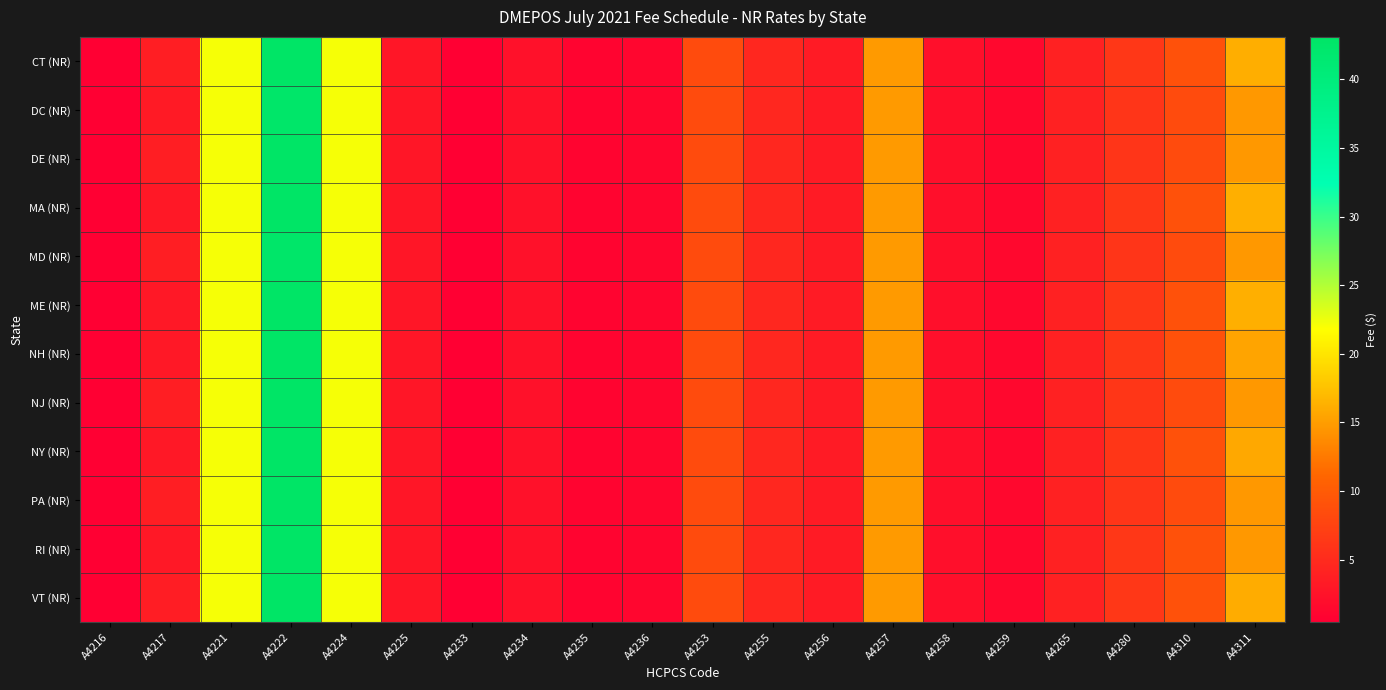

Reading right to left, extract all data points from this chart.

CT (NR): A4311=16.2	A4310=9.0	A4280=6.3	A4265=4.0	A4259=1.4	A4258=2.1	A4257=14.8	A4256=3.4	A4255=4.5	A4253=8.3	A4236=1.2	A4235=1.0	A4234=2.4	A4233=0.5	A4225=2.9	A4224=22.1	A4222=43.1	A4221=22.1	A4217=3.6	A4216=0.5
DC (NR): A4311=14.7	A4310=8.3	A4280=6.0	A4265=4.0	A4259=1.4	A4258=2.1	A4257=14.8	A4256=3.4	A4255=4.5	A4253=8.3	A4236=1.2	A4235=1.0	A4234=2.4	A4233=0.5	A4225=2.9	A4224=22.1	A4222=42.6	A4221=22.1	A4217=3.2	A4216=0.5
DE (NR): A4311=14.7	A4310=8.3	A4280=6.0	A4265=4.0	A4259=1.4	A4258=2.1	A4257=14.8	A4256=3.4	A4255=4.5	A4253=8.3	A4236=1.2	A4235=1.0	A4234=2.4	A4233=0.5	A4225=2.9	A4224=22.1	A4222=43.1	A4221=22.1	A4217=3.6	A4216=0.5
MA (NR): A4311=16.3	A4310=9.0	A4280=6.3	A4265=4.0	A4259=1.4	A4258=2.1	A4257=14.8	A4256=3.4	A4255=4.5	A4253=8.3	A4236=1.2	A4235=1.0	A4234=2.4	A4233=0.5	A4225=2.9	A4224=22.1	A4222=43.1	A4221=22.1	A4217=3.1	A4216=0.5
MD (NR): A4311=14.7	A4310=8.3	A4280=6.0	A4265=4.0	A4259=1.4	A4258=2.1	A4257=14.8	A4256=3.4	A4255=4.5	A4253=8.3	A4236=1.2	A4235=1.0	A4234=2.4	A4233=0.5	A4225=2.9	A4224=22.1	A4222=42.6	A4221=22.1	A4217=3.6	A4216=0.5
ME (NR): A4311=16.3	A4310=9.0	A4280=6.3	A4265=4.0	A4259=1.4	A4258=2.1	A4257=14.8	A4256=3.4	A4255=4.5	A4253=8.3	A4236=1.2	A4235=1.0	A4234=2.4	A4233=0.5	A4225=2.9	A4224=22.1	A4222=43.1	A4221=22.1	A4217=3.1	A4216=0.5
NH (NR): A4311=15.5	A4310=9.0	A4280=6.3	A4265=4.0	A4259=1.4	A4258=2.1	A4257=14.8	A4256=3.4	A4255=4.5	A4253=8.3	A4236=1.2	A4235=1.0	A4234=2.4	A4233=0.5	A4225=2.9	A4224=22.1	A4222=43.1	A4221=22.1	A4217=3.1	A4216=0.5
NJ (NR): A4311=14.7	A4310=8.3	A4280=6.2	A4265=4.0	A4259=1.4	A4258=2.1	A4257=14.8	A4256=3.4	A4255=4.5	A4253=8.3	A4236=1.2	A4235=1.0	A4234=2.4	A4233=0.5	A4225=2.9	A4224=22.1	A4222=43.1	A4221=22.1	A4217=3.6	A4216=0.5
NY (NR): A4311=15.8	A4310=9.0	A4280=6.2	A4265=4.0	A4259=1.4	A4258=2.1	A4257=14.8	A4256=3.4	A4255=4.5	A4253=8.3	A4236=1.2	A4235=1.0	A4234=2.4	A4233=0.5	A4225=2.9	A4224=22.1	A4222=43.1	A4221=22.1	A4217=3.1	A4216=0.5
PA (NR): A4311=14.7	A4310=8.3	A4280=6.0	A4265=4.0	A4259=1.4	A4258=2.1	A4257=14.8	A4256=3.4	A4255=4.5	A4253=8.3	A4236=1.2	A4235=1.0	A4234=2.4	A4233=0.5	A4225=2.9	A4224=22.1	A4222=43.1	A4221=22.1	A4217=3.6	A4216=0.5
RI (NR): A4311=14.7	A4310=9.0	A4280=6.3	A4265=4.0	A4259=1.4	A4258=2.1	A4257=14.8	A4256=3.4	A4255=4.5	A4253=8.3	A4236=1.2	A4235=1.0	A4234=2.4	A4233=0.5	A4225=2.9	A4224=22.1	A4222=43.1	A4221=22.1	A4217=3.1	A4216=0.5
VT (NR): A4311=16.1	A4310=9.0	A4280=6.3	A4265=4.0	A4259=1.4	A4258=2.1	A4257=14.8	A4256=3.4	A4255=4.5	A4253=8.3	A4236=1.2	A4235=1.0	A4234=2.4	A4233=0.5	A4225=2.9	A4224=22.1	A4222=43.1	A4221=22.1	A4217=3.6	A4216=0.5